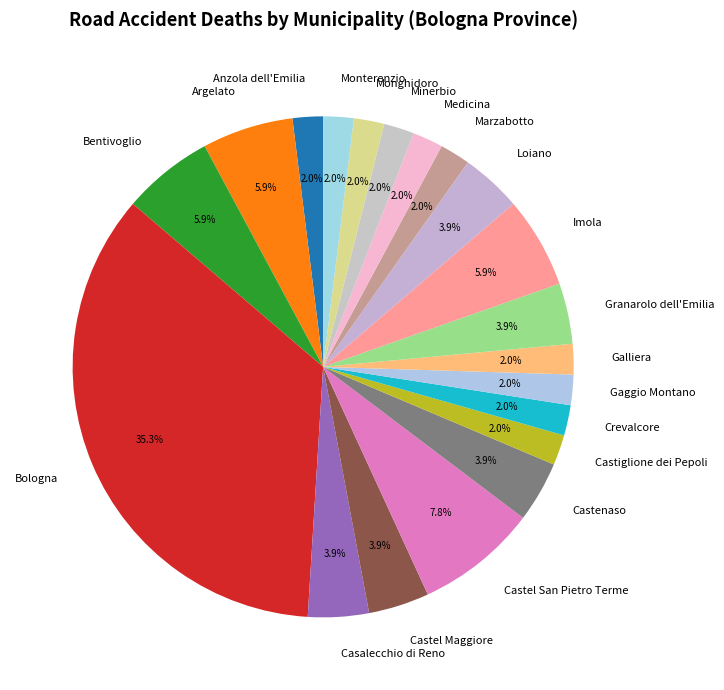

Does any single category account for the majority?

No